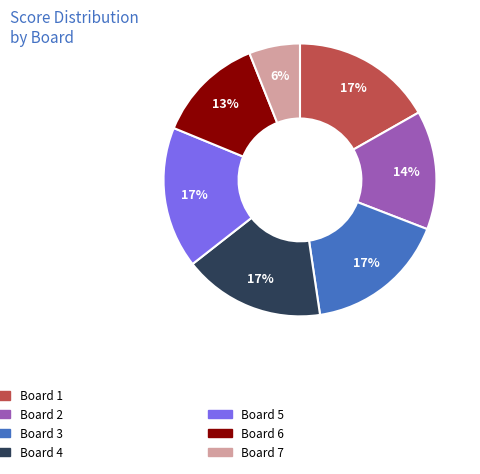

Is there any slice that represents more than half of the pie?

No